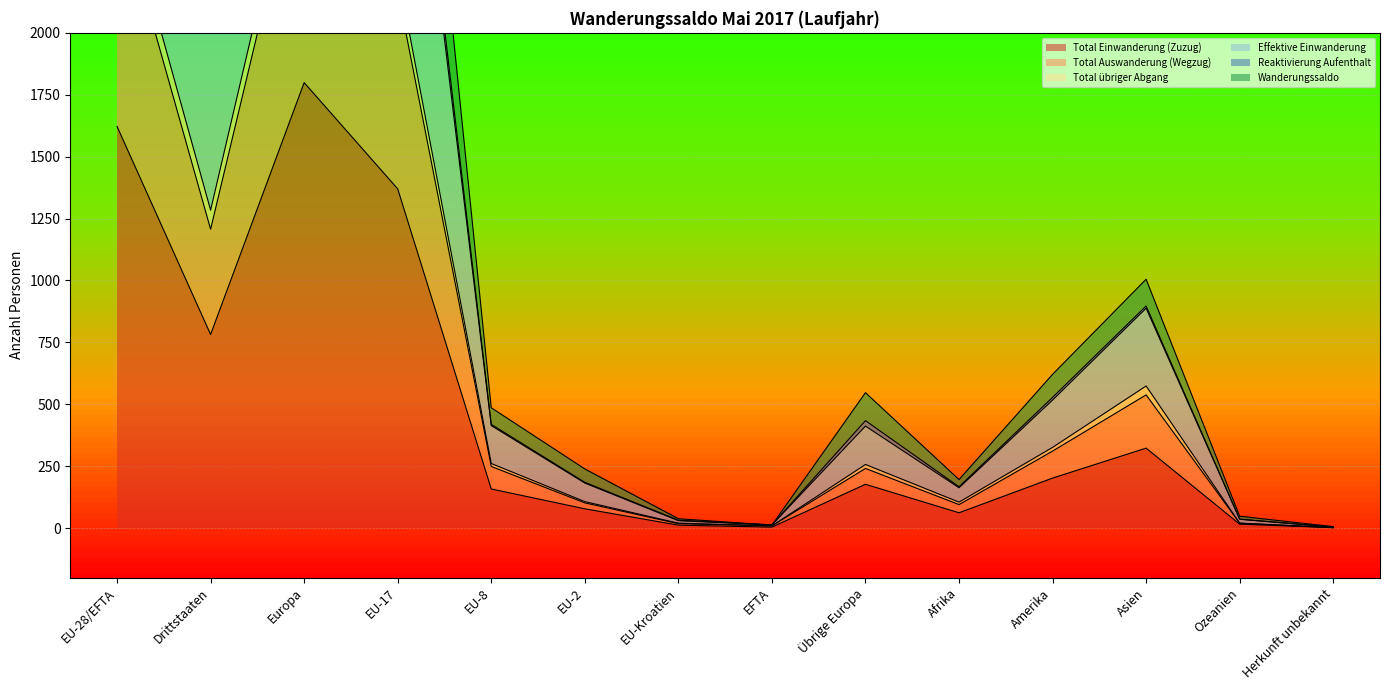

True or false: Total Einwanderung (Zuzug) has a value of 62 at Afrika.

True